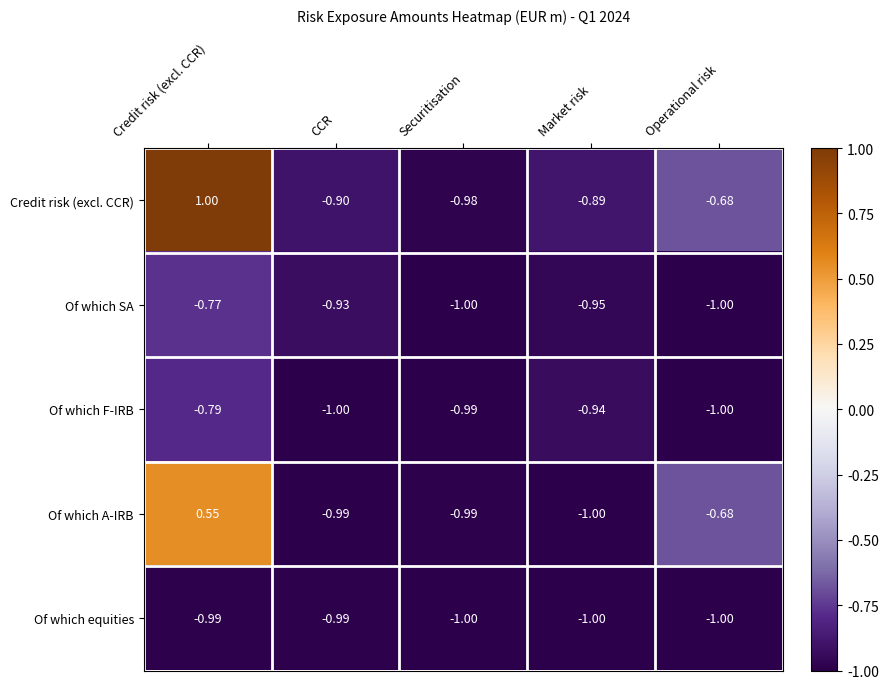

What is the difference between the highest and lowest values at Operational risk?

0.3